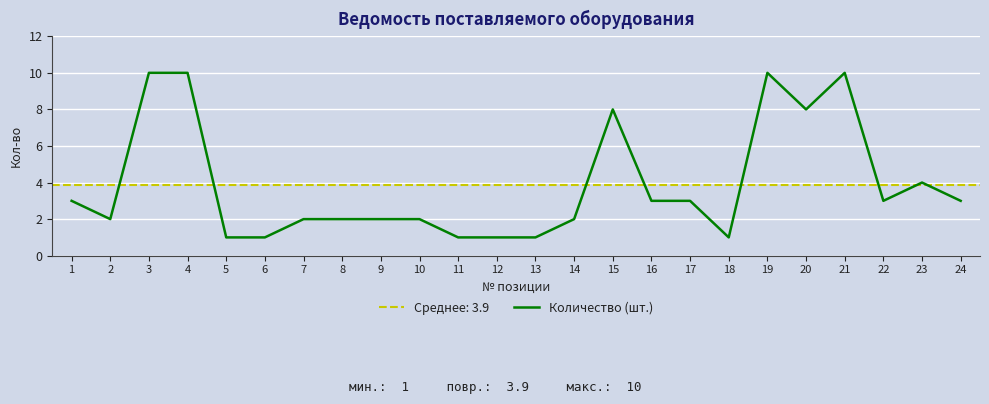

How many values are between 2 and 8?

14